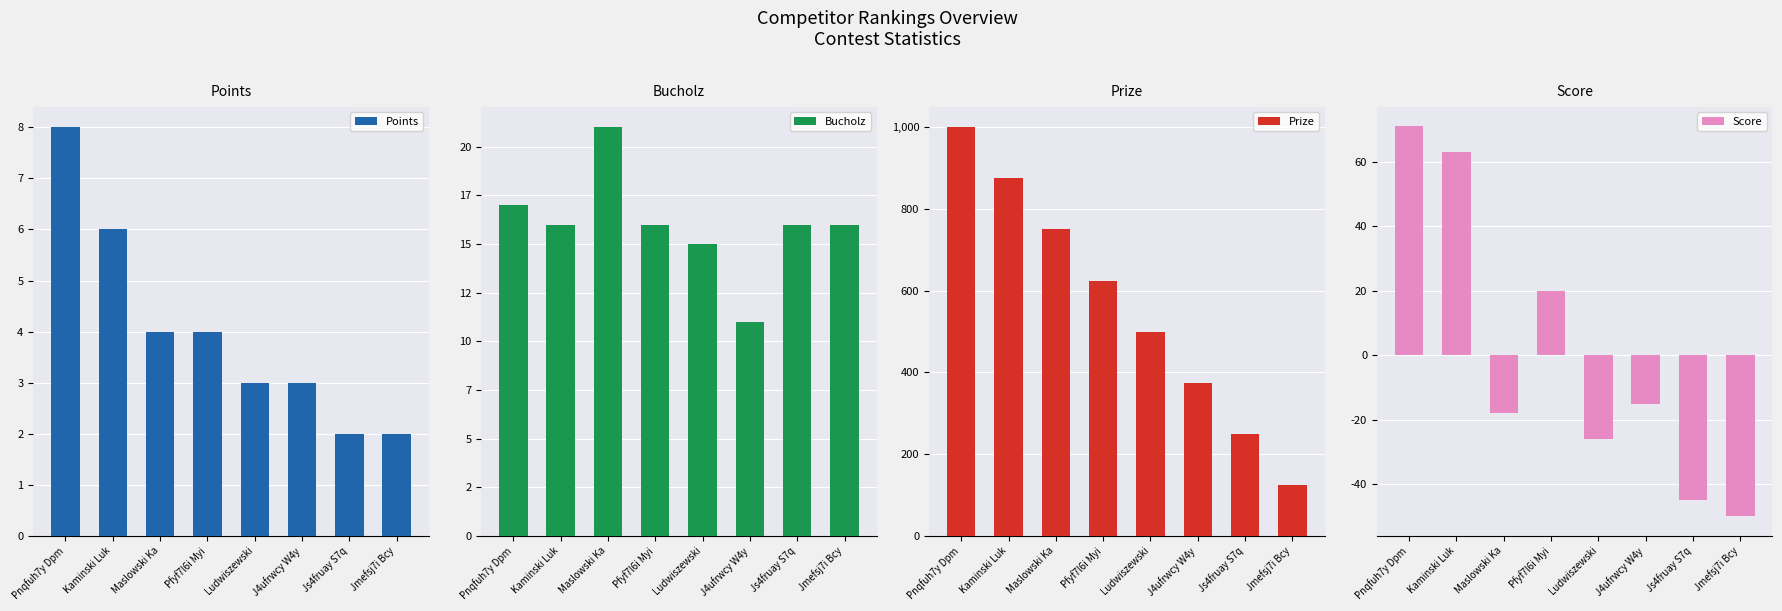

At how many categories does at least one series exceed 742?

3